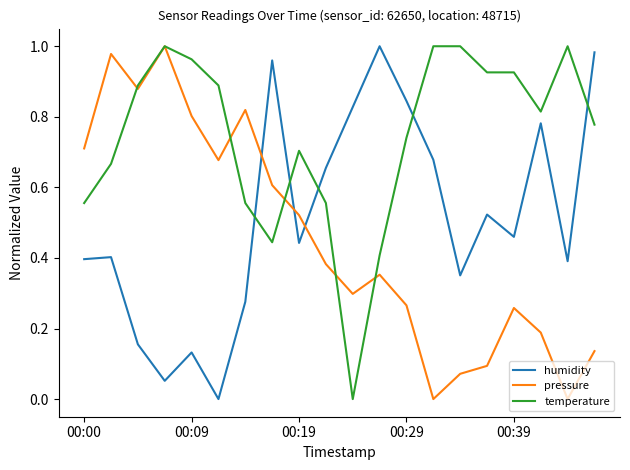

Does the chart display data point markers on the line(s)?

No